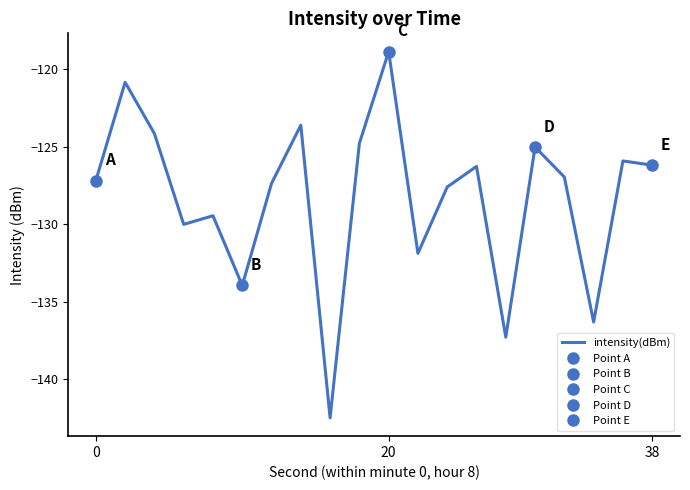

The value at 7 is -123.6. True or false?

True